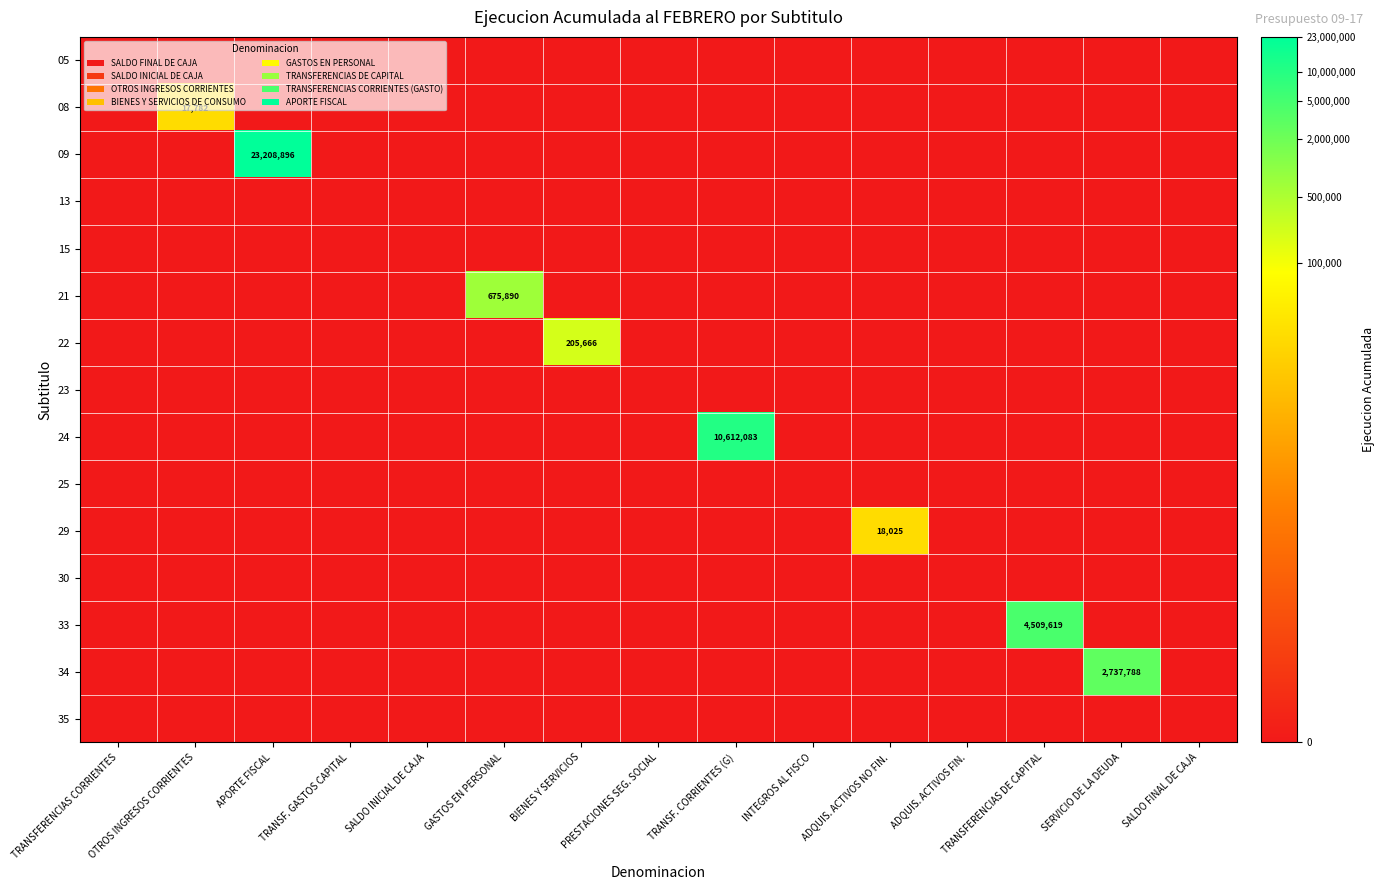

At TRANSF. CORRIENTES (G), list the series in order from largest to smallest.

24, 05, 08, 09, 13, 15, 21, 22, 23, 25, 29, 30, 33, 34, 35